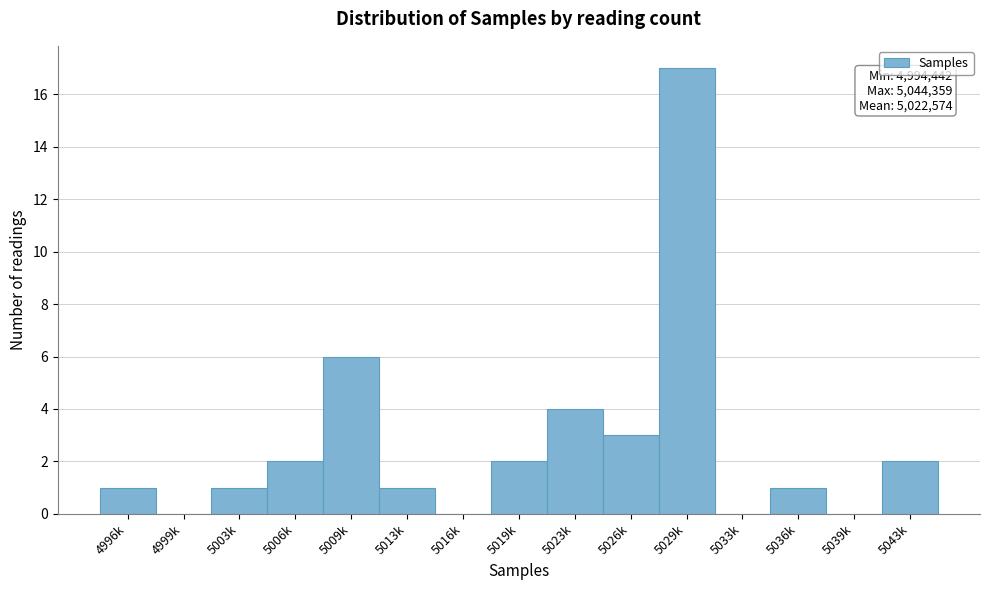

Reading left to right, transcribe all the data shown in this chart.

4996k=1	4999k=0	5003k=1	5006k=2	5009k=6	5013k=1	5016k=0	5019k=2	5023k=4	5026k=3	5029k=17	5033k=0	5036k=1	5039k=0	5043k=2